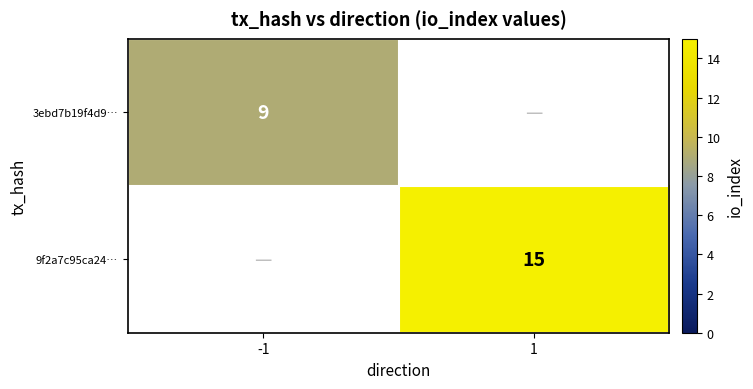

Is it true that 3ebd7b19f4d9… equals 5 at -1?

False